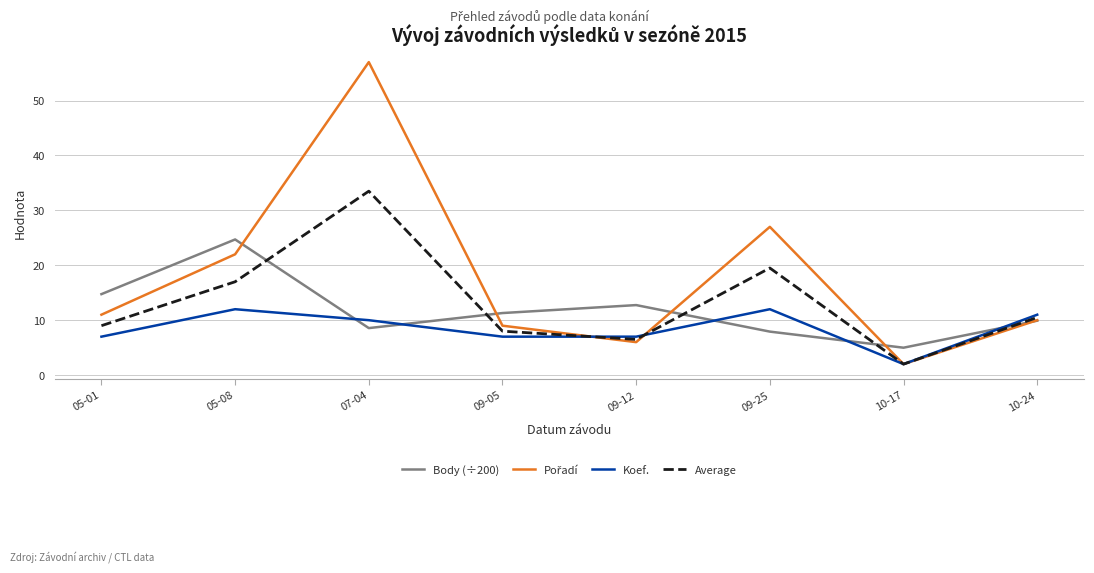

Which label corresponds to the largest value in the chart?

07-04